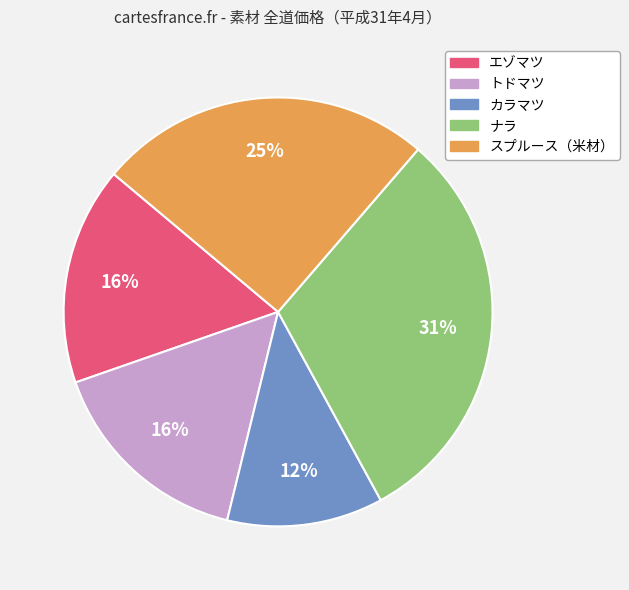

Between カラマツ and エゾマツ, which is larger?

エゾマツ